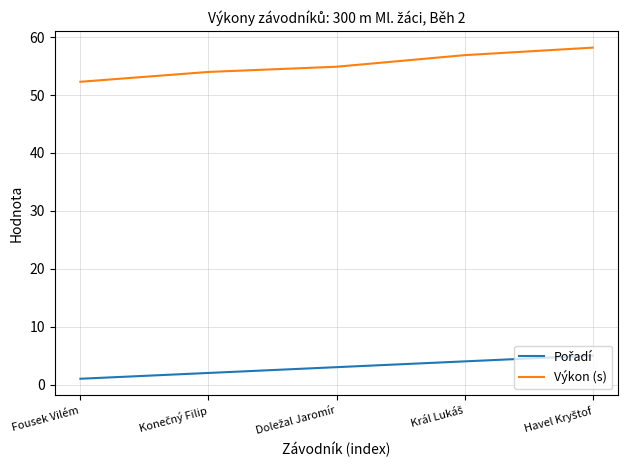

Which series has the largest total across all categories?

Výkon (s)